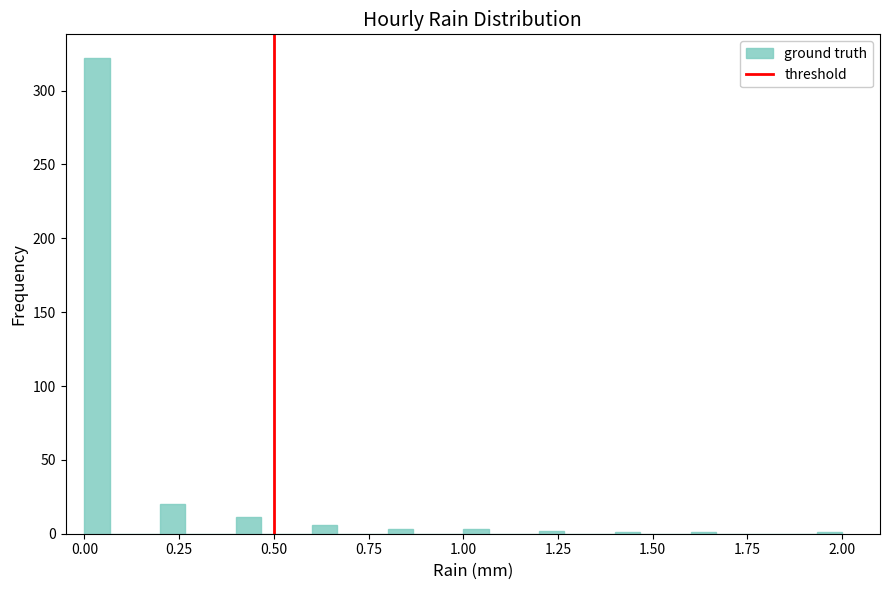

Read against the x-axis, roughly where is the centre of the tallest bar?

0.05